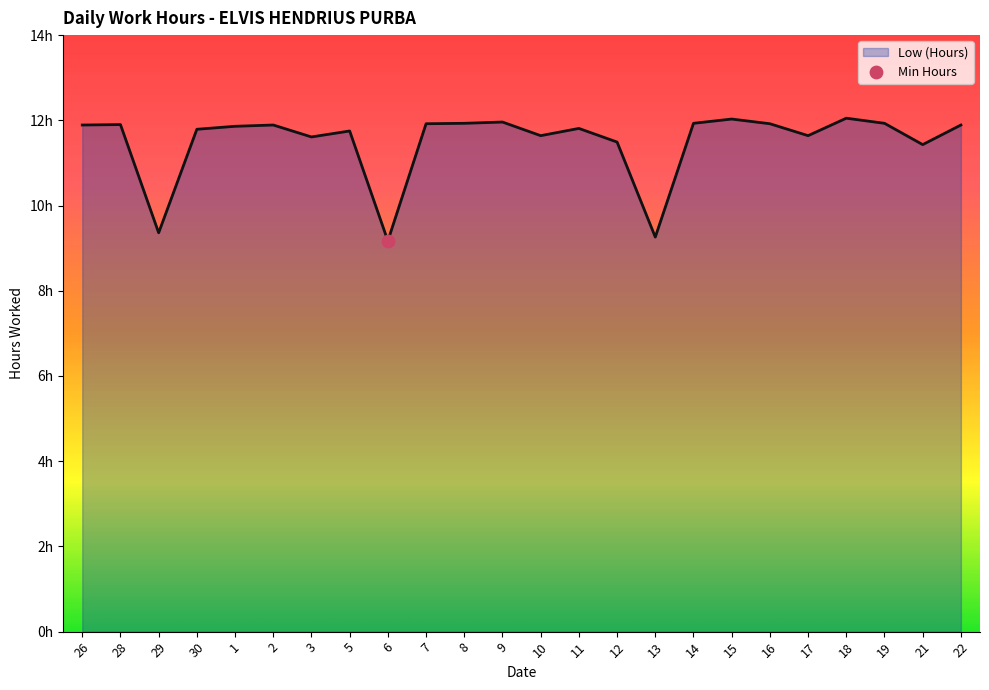

Between 8 and 16, which is larger?

8